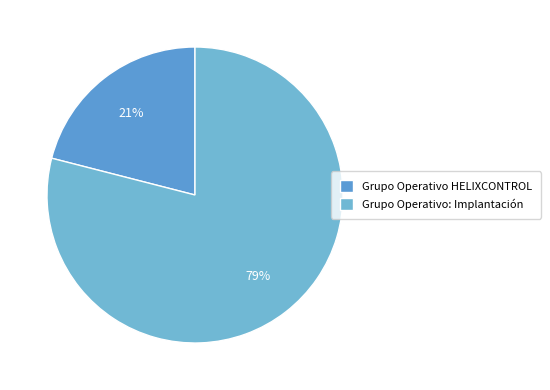

To the nearest percent, what is the average slice percentage?

50%